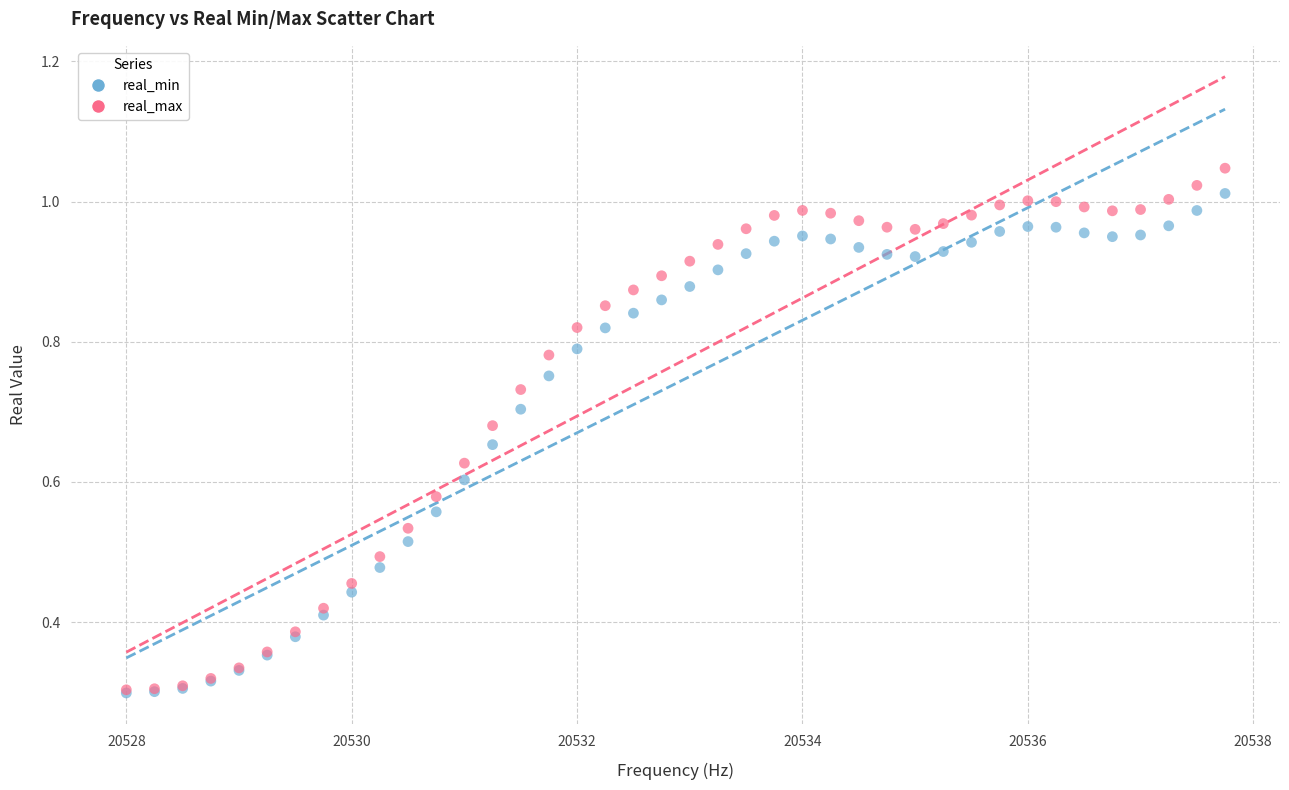

Which series has the widest spread of Y values?

real_max